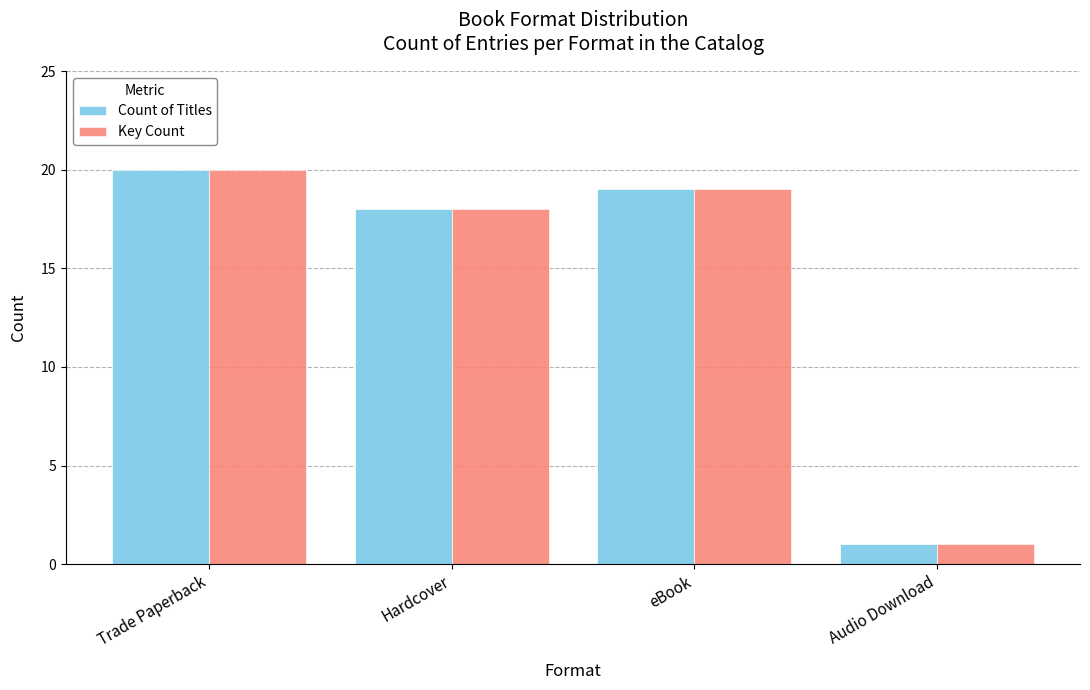

Reading left to right, list all the values displayed in this chart.

Count of Titles: Trade Paperback=20	Hardcover=18	eBook=19	Audio Download=1
Key Count: Trade Paperback=20	Hardcover=18	eBook=19	Audio Download=1